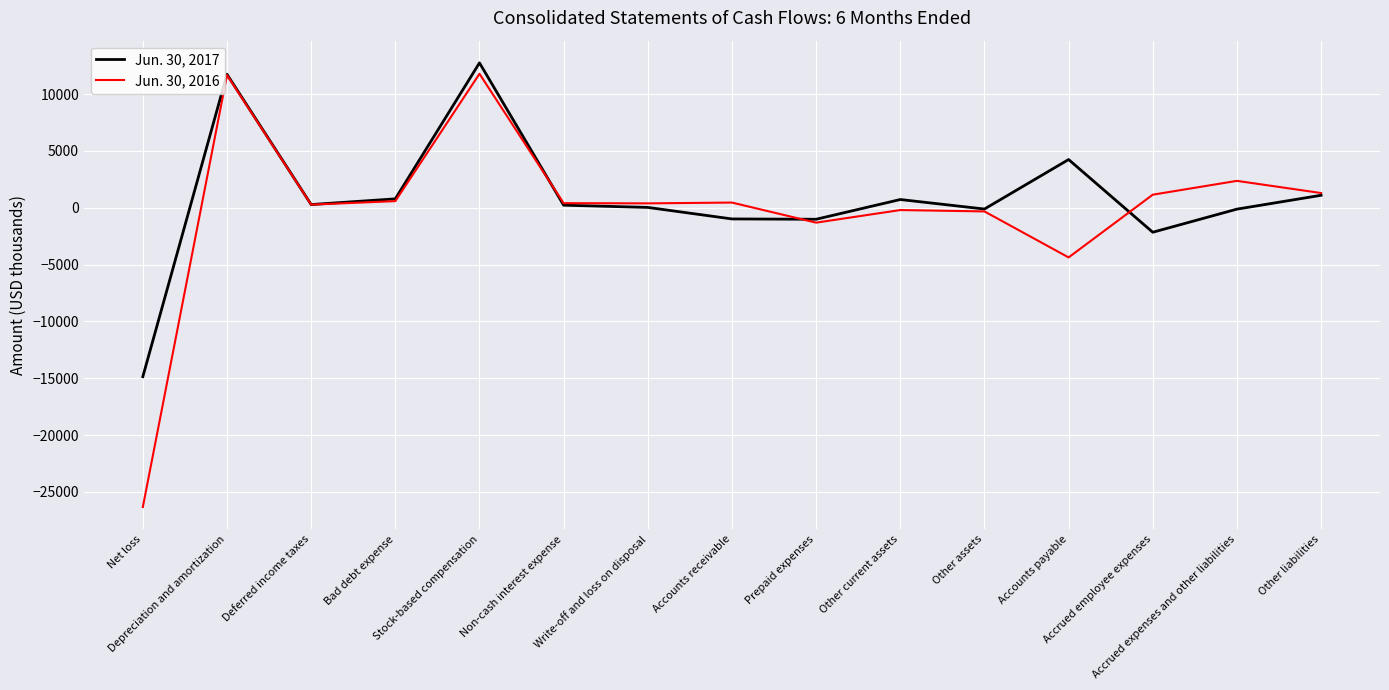

List the series in order of their overall mean, highest first.

Jun. 30, 2017, Jun. 30, 2016